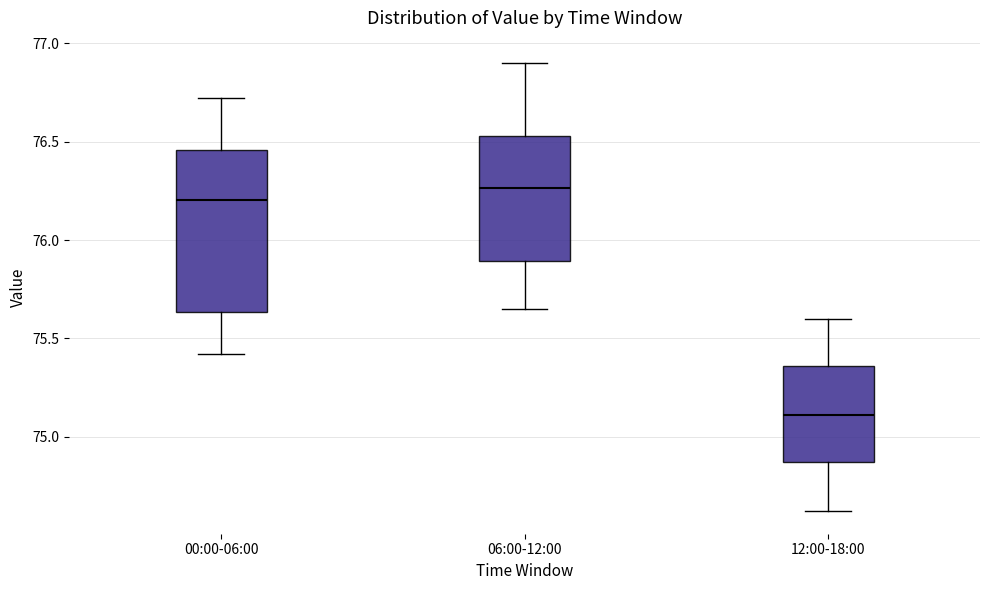

Where does the median line of the box for 06:00-12:00 sit on the y-axis? The values are not printed on the chart, so give them approximately, as read against the axis.

76.25